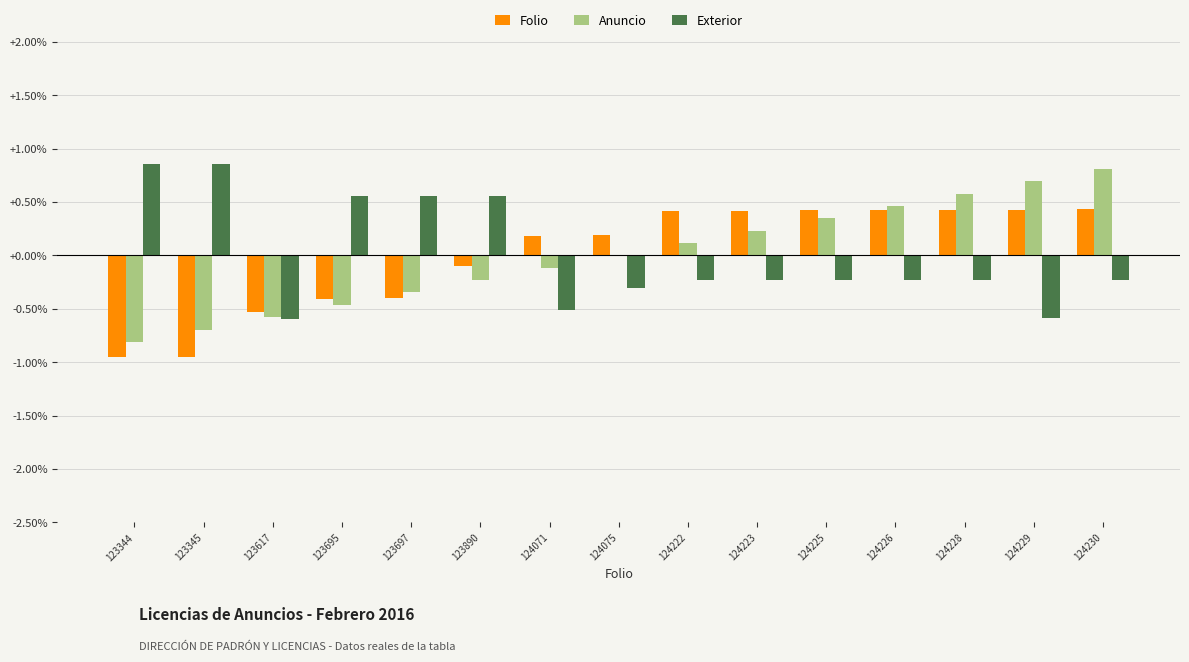

What are all the series names shown in the legend?

Folio, Anuncio, Exterior